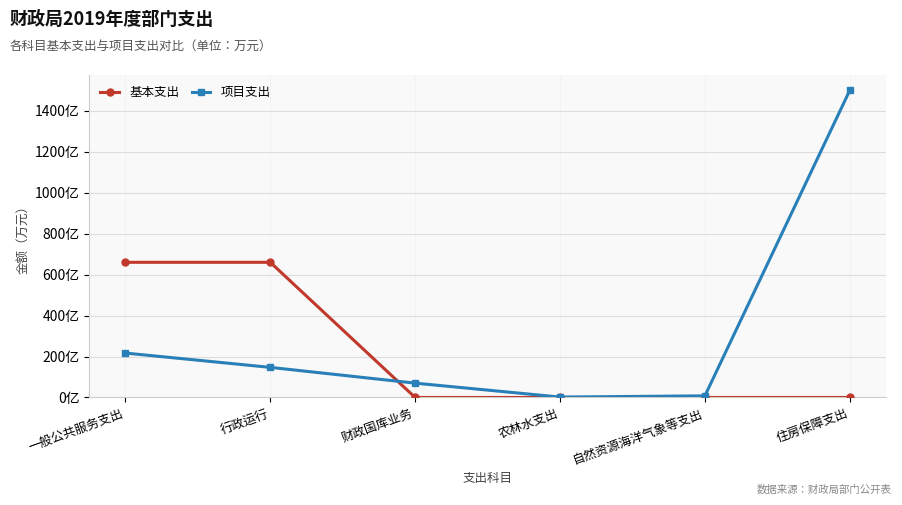

What are all the series names shown in the legend?

基本支出, 项目支出